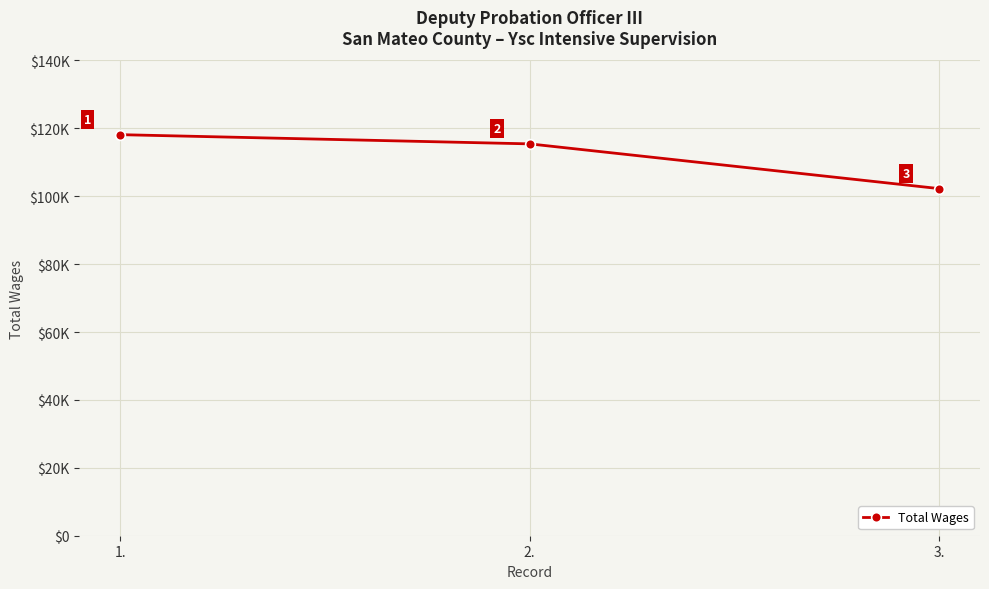

What is the difference between the values at 3. and 1.?

15888